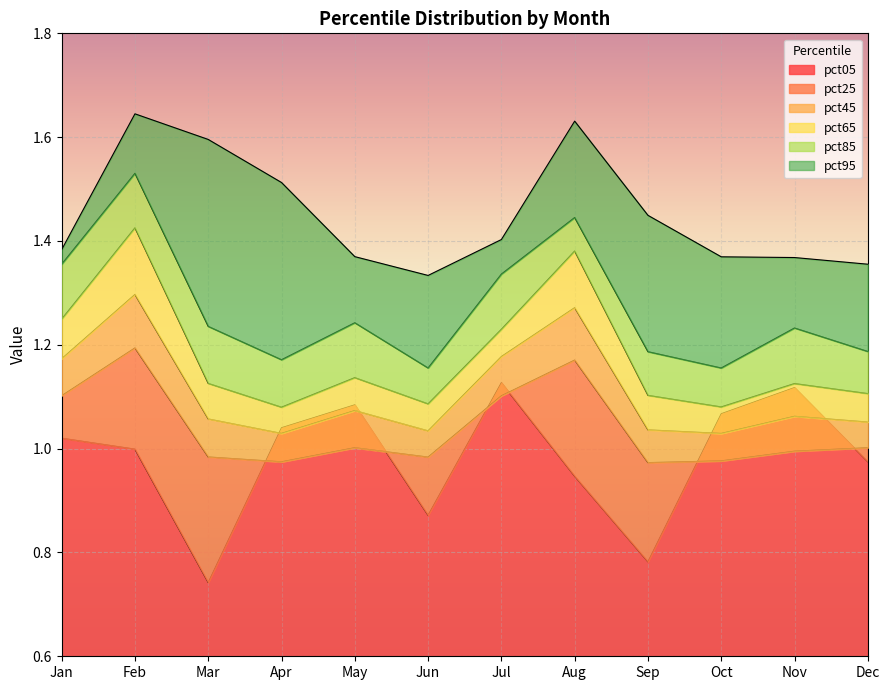

True or false: pct25 and pct95 cross at least once.

False